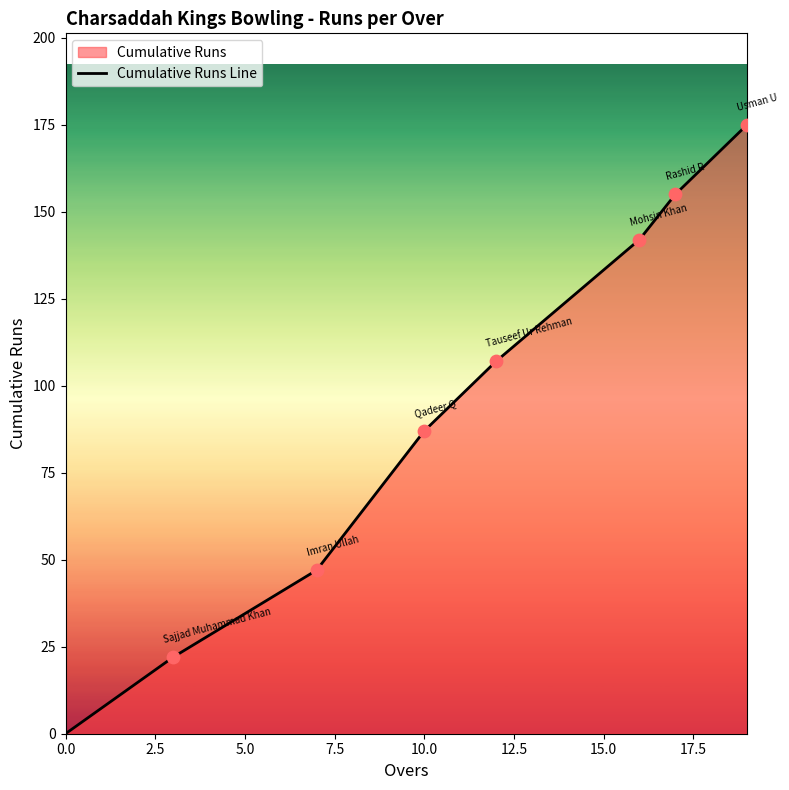

What is the difference between the maximum and second lowest values?

153